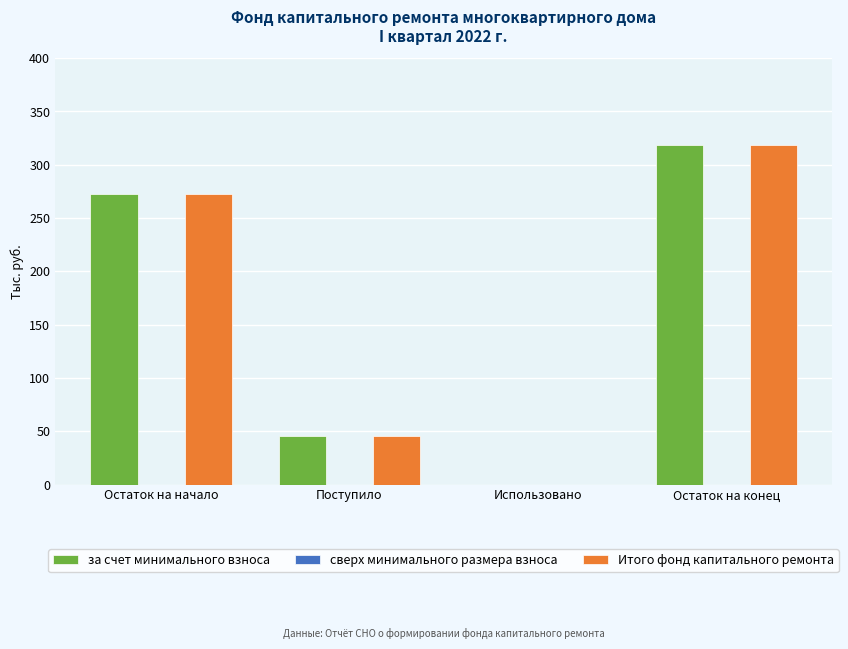

Is the value of за счет минимального взноса at Остаток на конец greater than the value of Итого фонд капитального ремонта at Использовано?

Yes